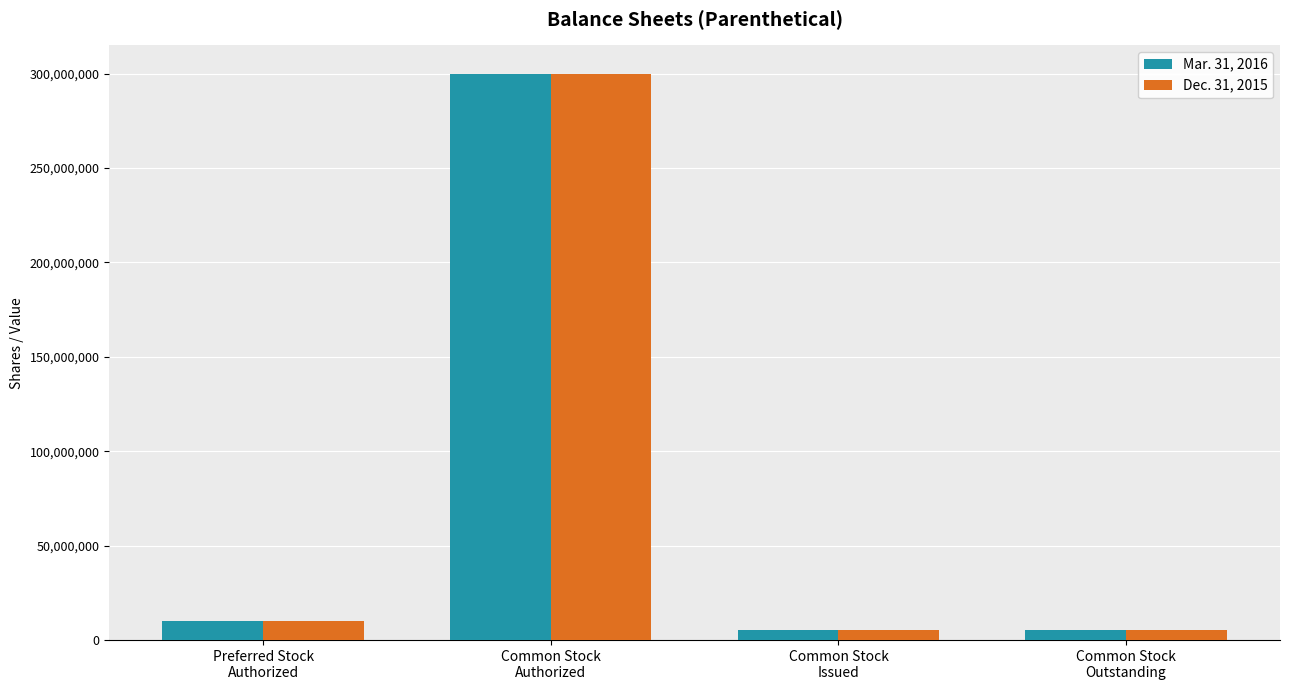

What is the value of the Dec. 31, 2015 bar at the 4th from the left?

5121689